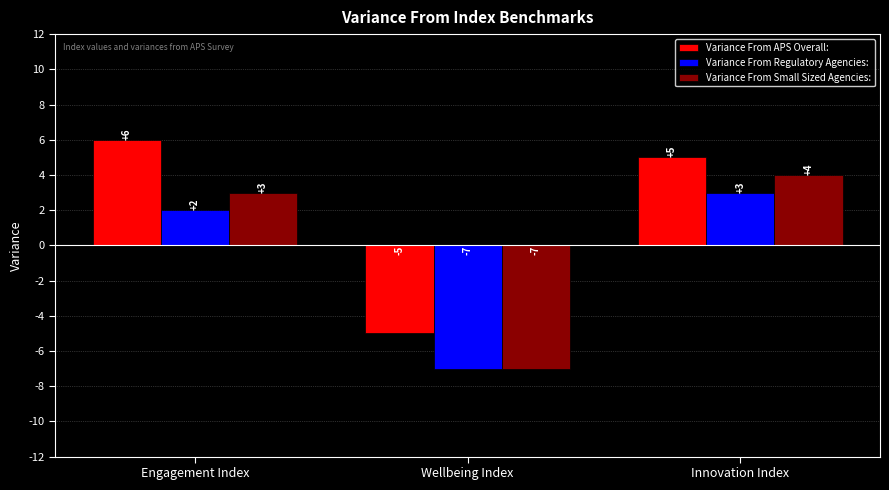

How many data points does each series have?

3